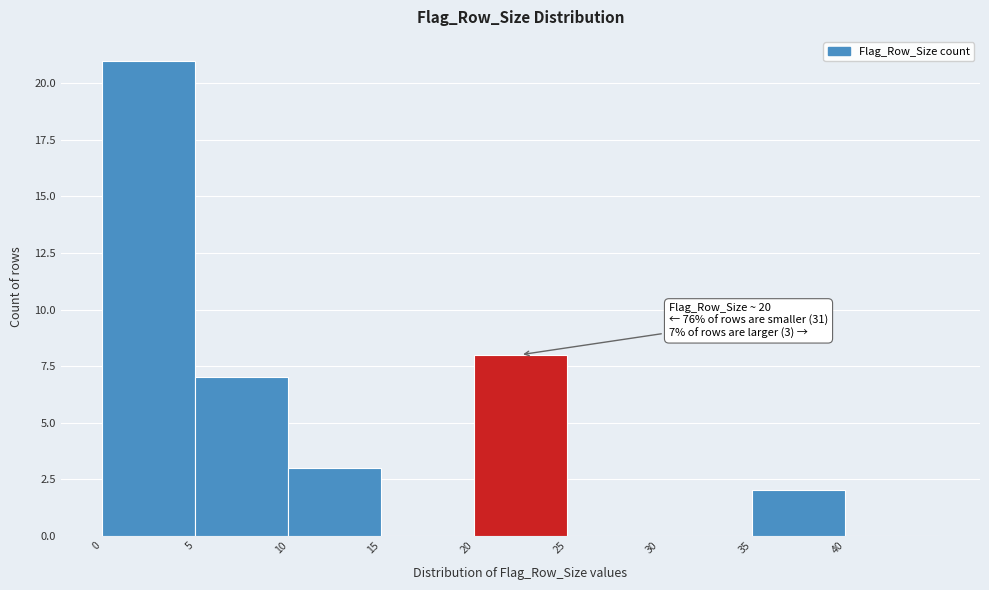

Over which range of the x-axis is the bar tallest?

0 to 5